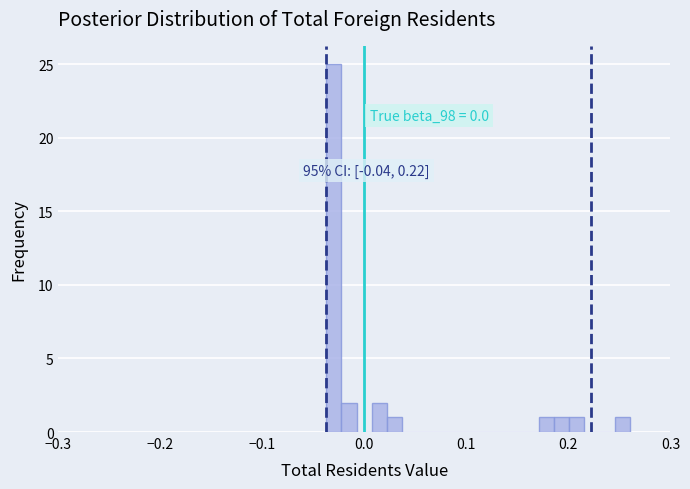

Read against the x-axis, roughly where is the centre of the tallest bar?

-0.03